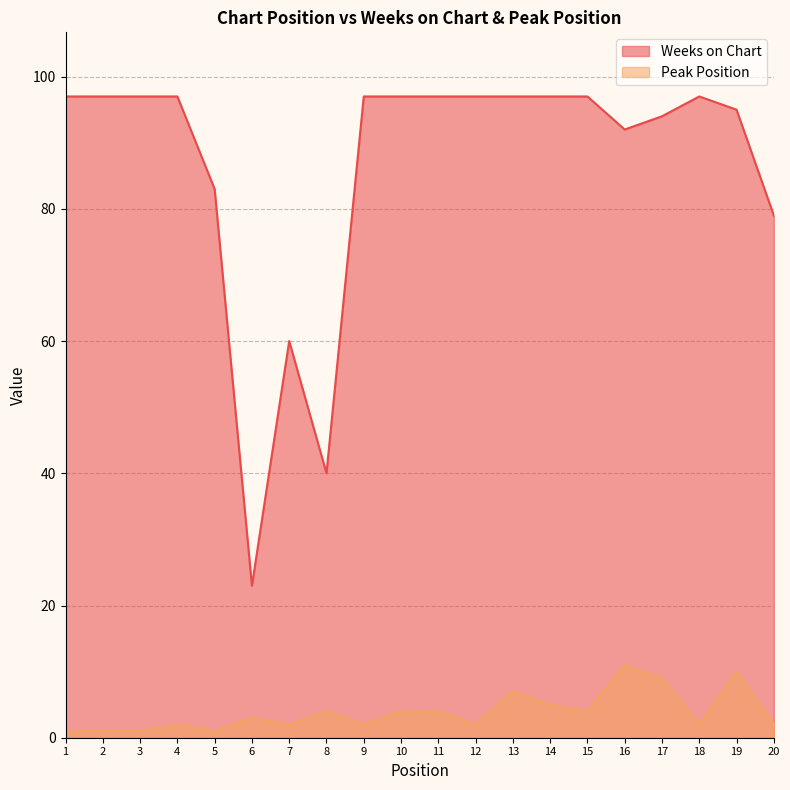

How many values in the Peak Position series are below 3?

10